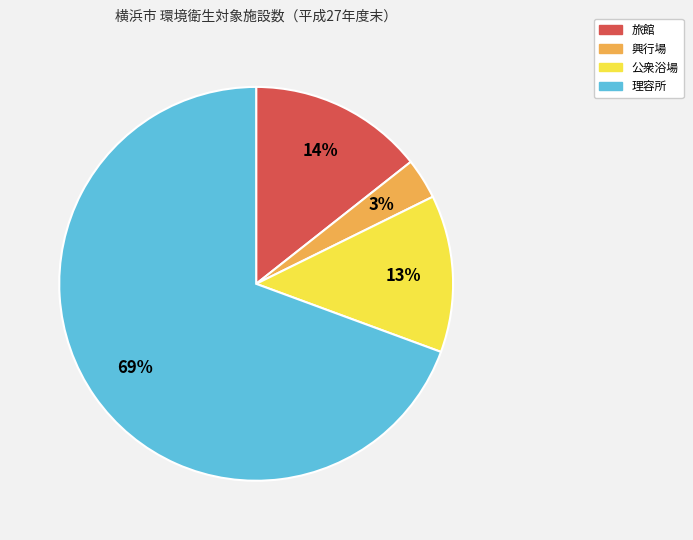

Between 公衆浴場 and 興行場, which is larger?

公衆浴場